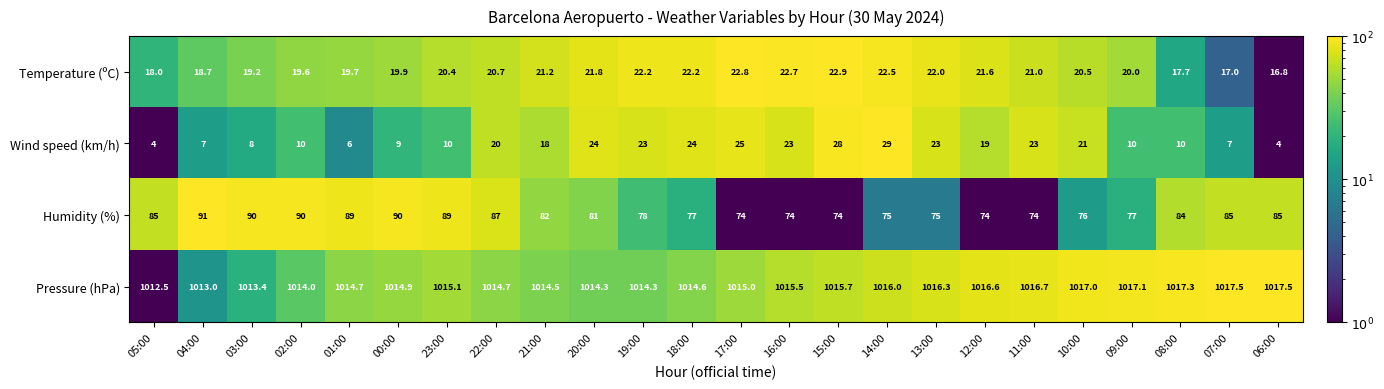

What is the difference between the Pressure (hPa) values at 04:00 and 20:00?

1.3